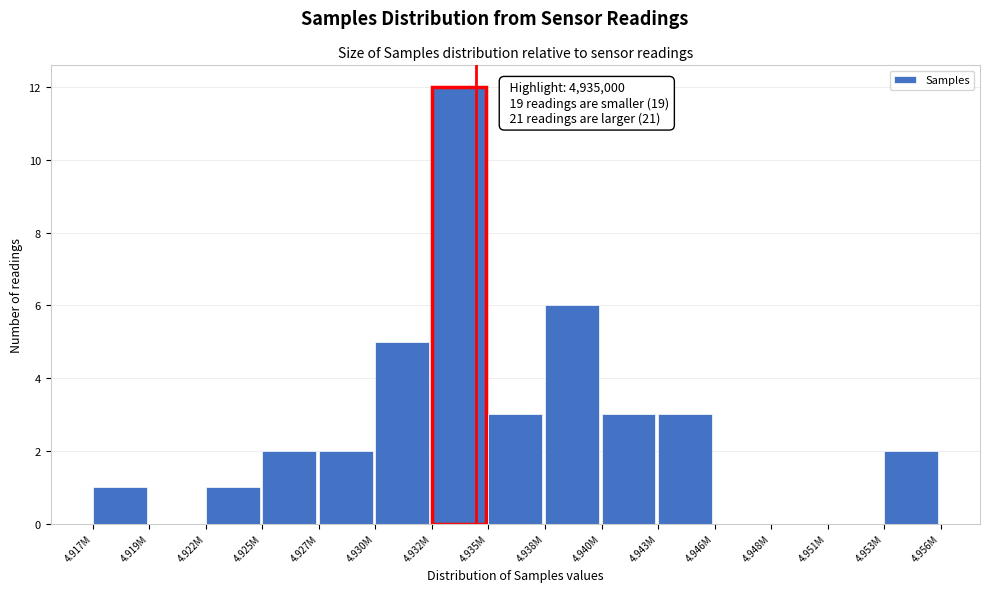

Reading left to right, transcribe all the data shown in this chart.

4.917M=1	4.919M=0	4.922M=1	4.925M=2	4.927M=2	4.930M=5	4.932M=12	4.935M=3	4.938M=6	4.940M=3	4.943M=3	4.946M=0	4.948M=0	4.951M=0	4.953M=2